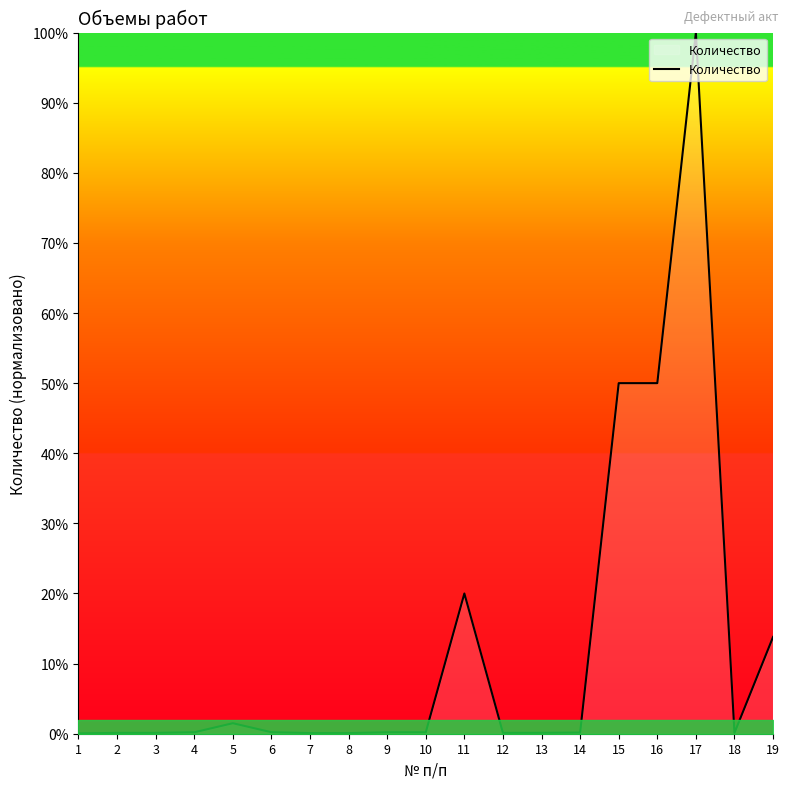

True or false: the data shows 66.1 at 17.

False